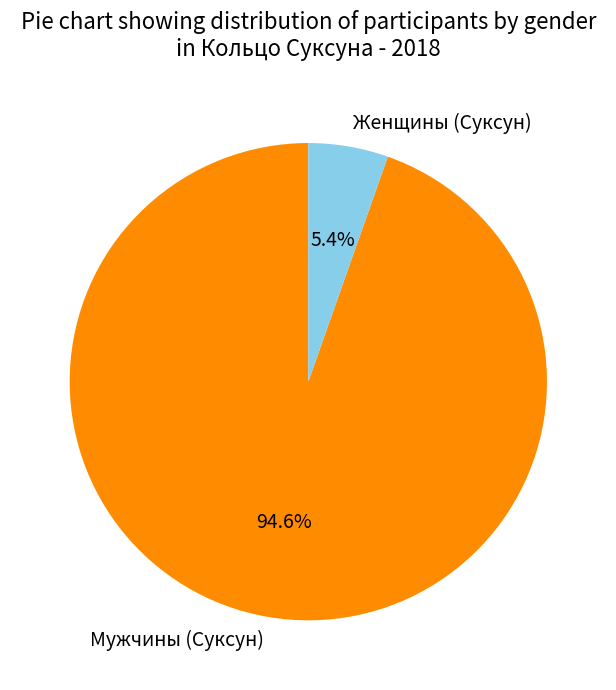

Combined, what portion of the pie is Женщины (Суксун) and Мужчины (Суксун)?

100.0%